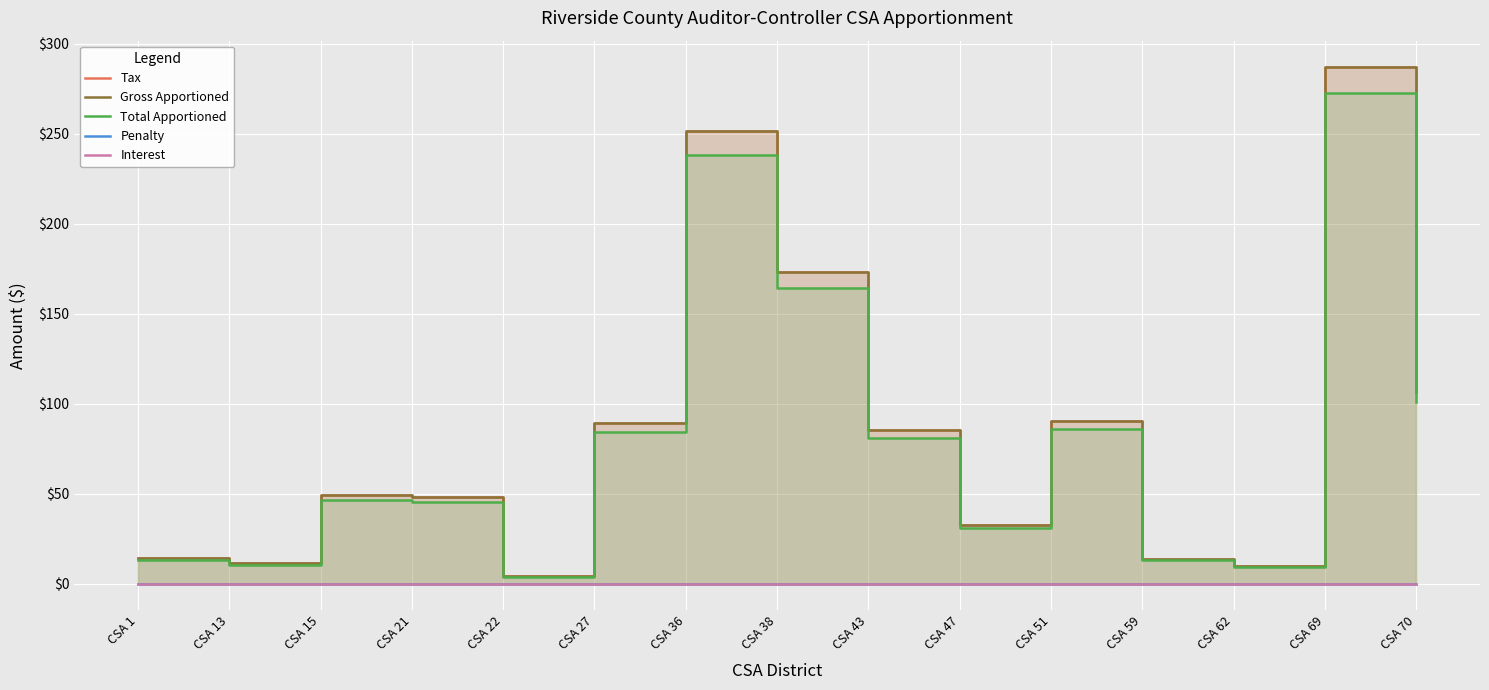

How many data points does each series have?

15